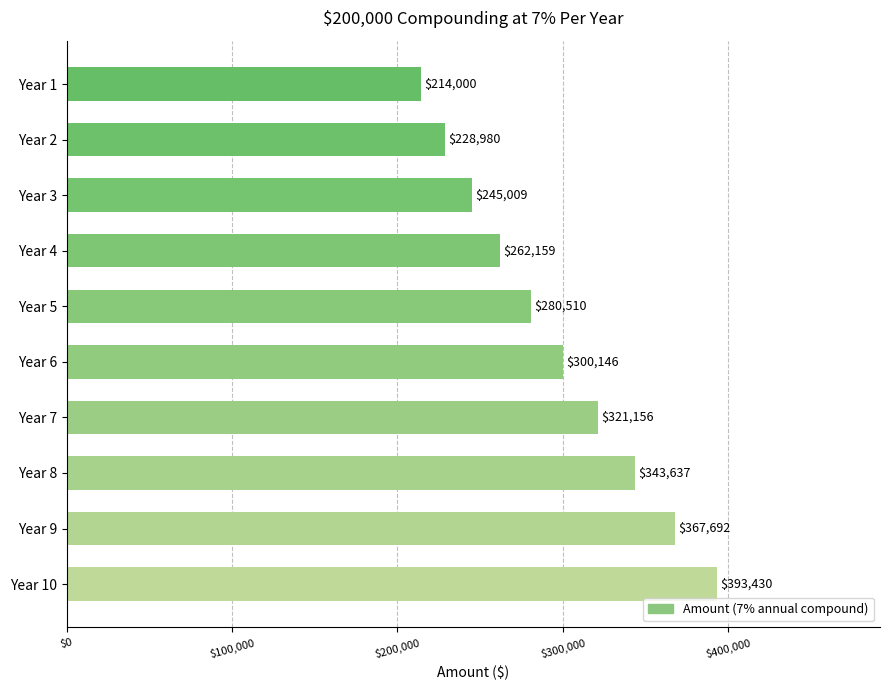

Rank the categories by value from lowest to highest.

Year 1, Year 2, Year 3, Year 4, Year 5, Year 6, Year 7, Year 8, Year 9, Year 10